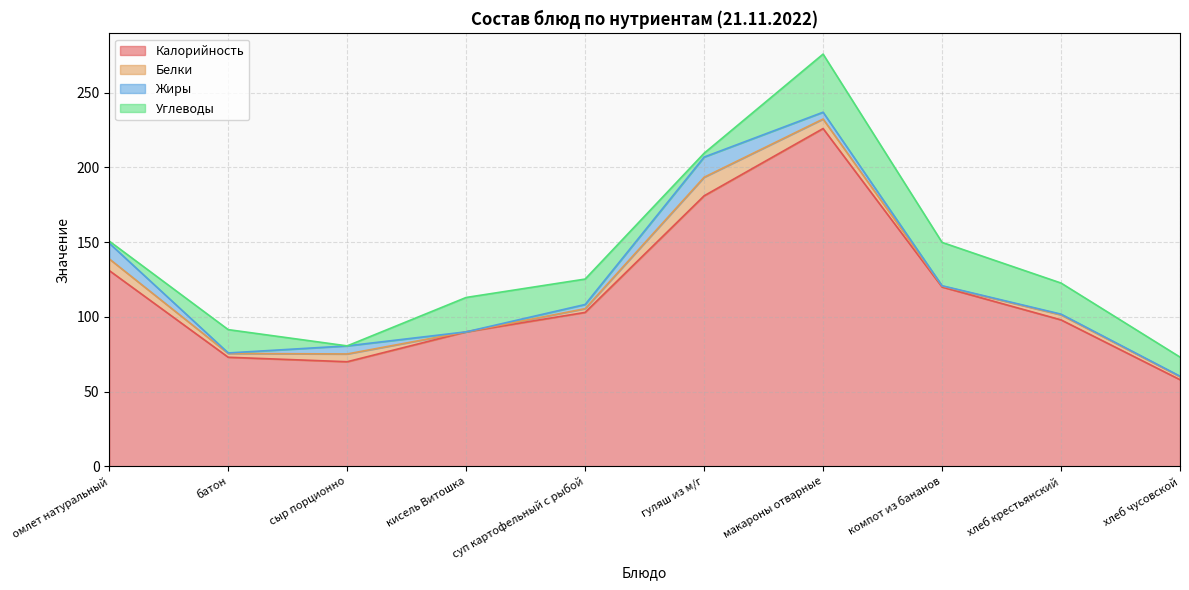

Between батон and сыр порционно, which is larger?

батон